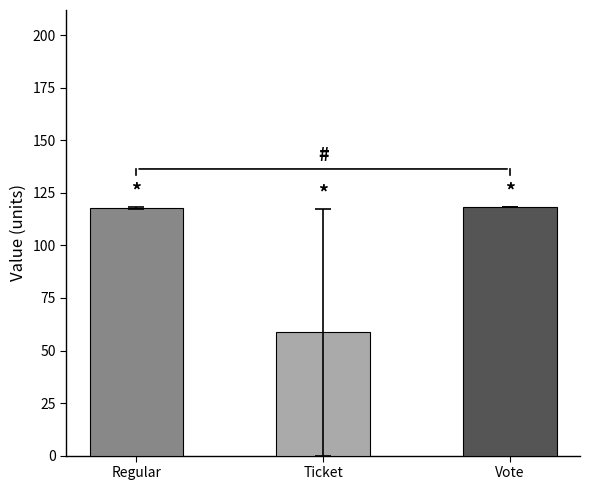

True or false: the data shows 36.1 at Regular.

False